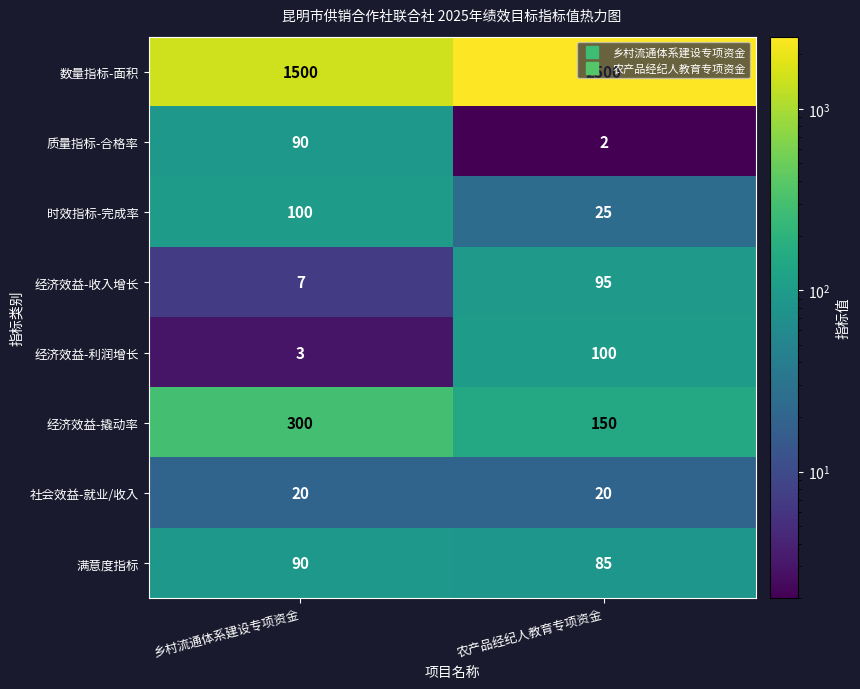

Which label corresponds to the smallest value in the chart?

农产品经纪人教育专项资金